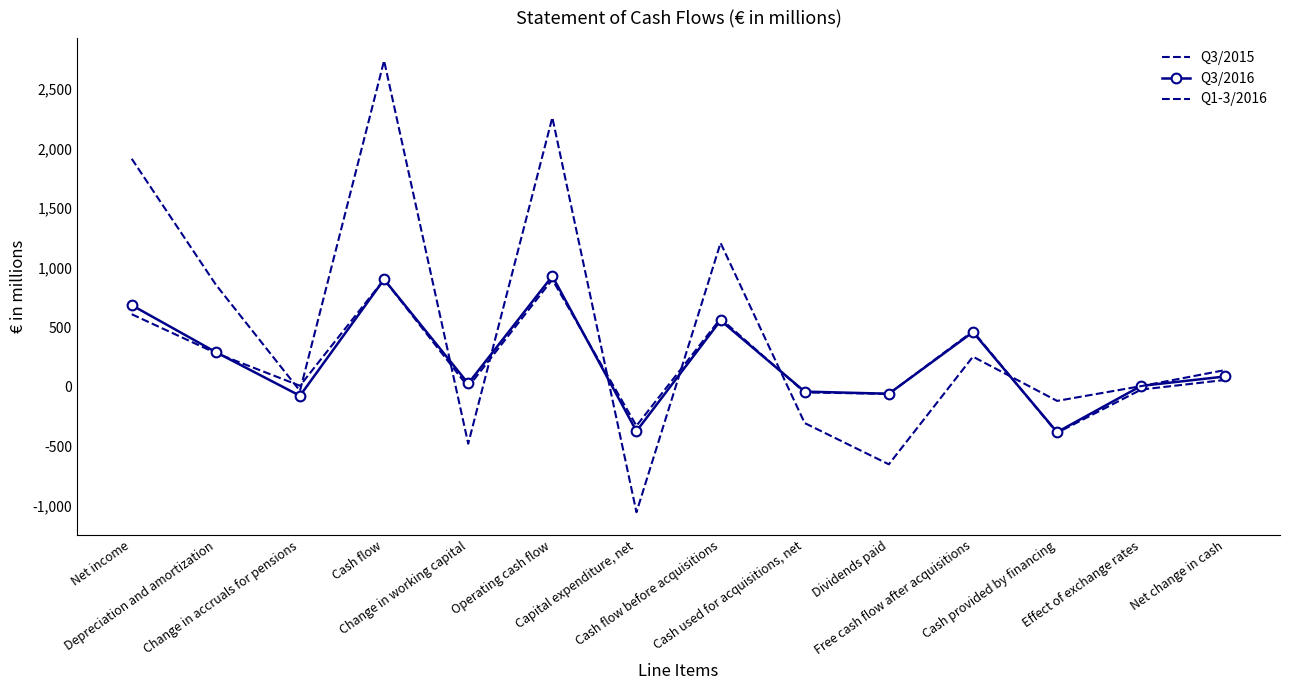

How many data points does each series have?

14